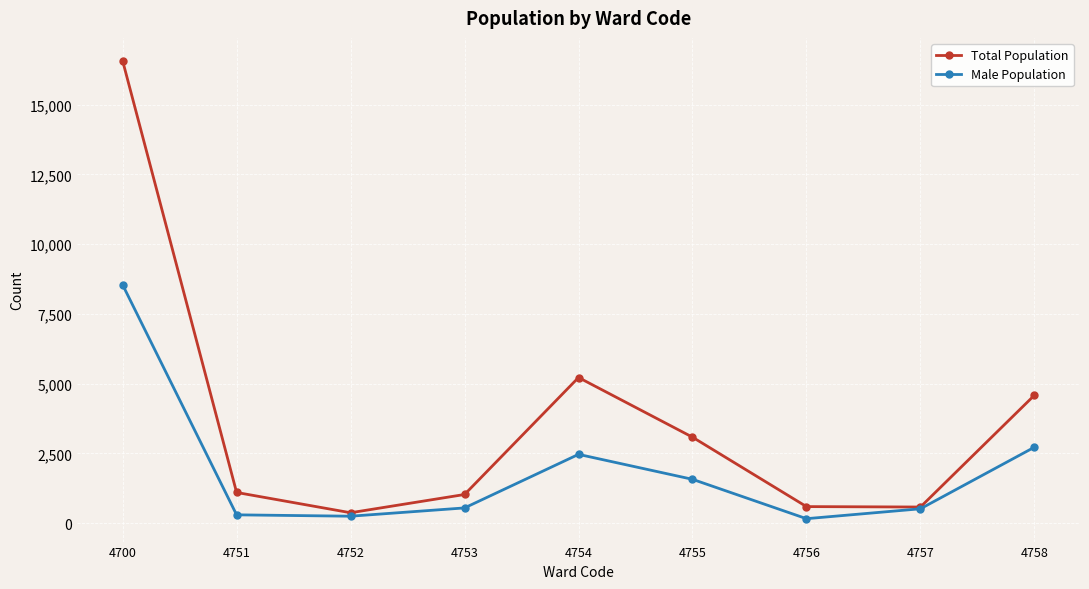

Which series changed the most between 4757 and 4758?

Total Population